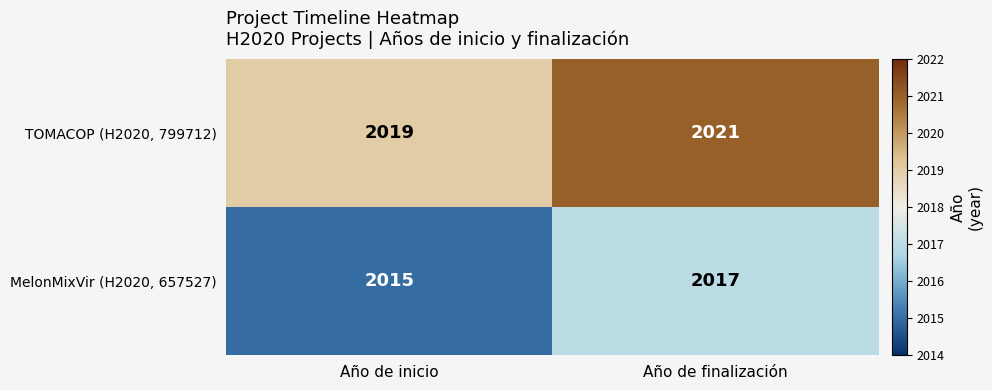

List the series in order of their peak value, highest first.

TOMACOP (H2020, 799712), MelonMixVir (H2020, 657527)